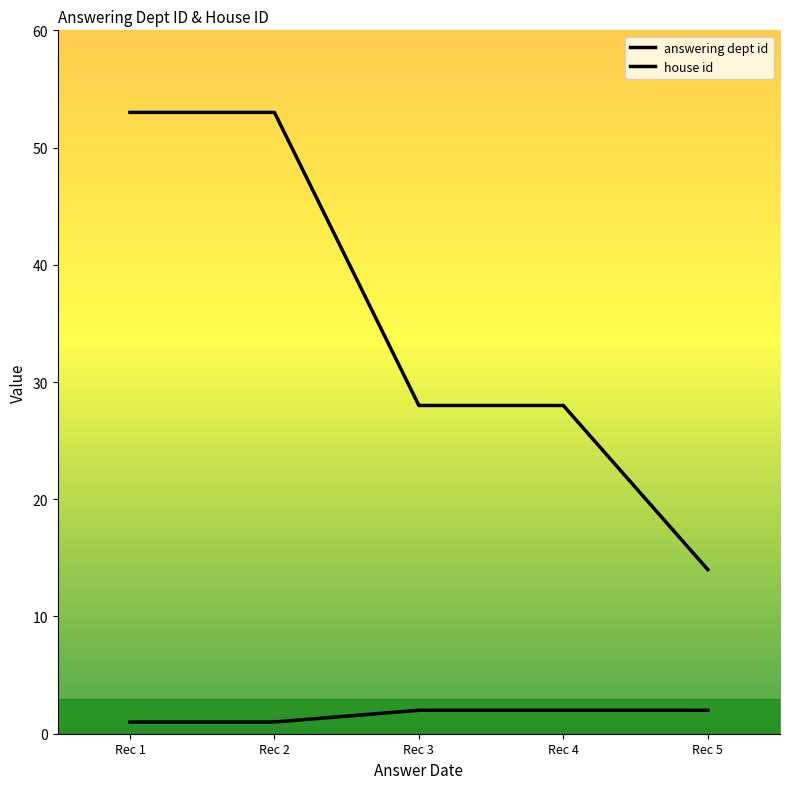

At how many categories does at least one series exceed 9?

5